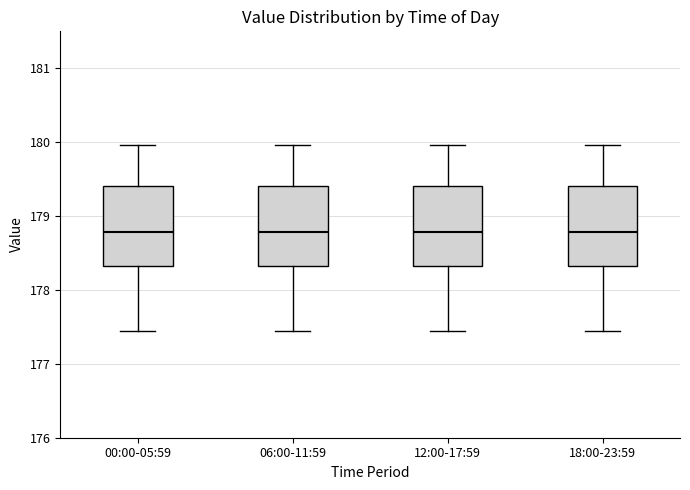

Reading left to right, transcribe this box plot: for each box, give where its median line is, the range the box spans, and where its two whiskers end, as read against the y-axis. The values are not printed on the chart, so give them approximately, as read against the axis.

00:00-05:59: median 178.8, box 178.3 to 179.4, whiskers 177.5 to 180.0
06:00-11:59: median 178.8, box 178.3 to 179.4, whiskers 177.5 to 180.0
12:00-17:59: median 178.8, box 178.3 to 179.4, whiskers 177.5 to 180.0
18:00-23:59: median 178.8, box 178.3 to 179.4, whiskers 177.5 to 180.0